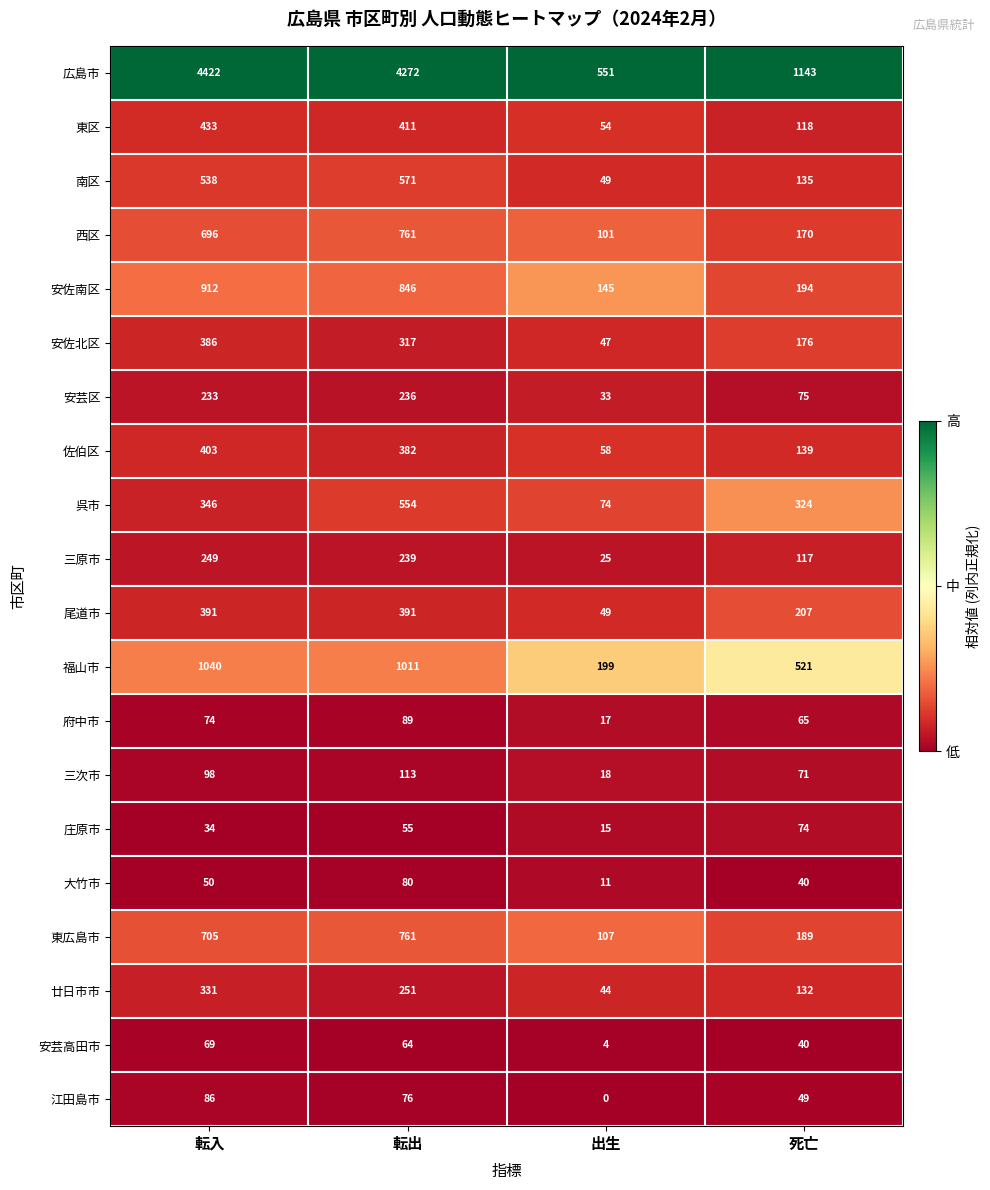

Rank the categories by 三次市 value from highest to lowest.

転出, 転入, 死亡, 出生